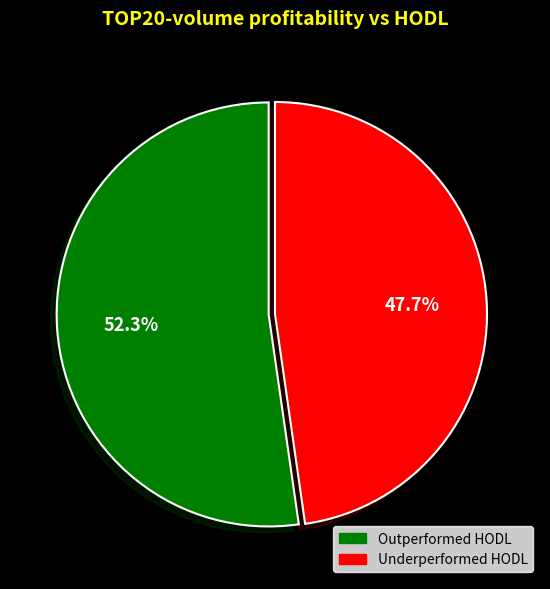

Which category has the smallest portion of the pie?

Underperformed HODL